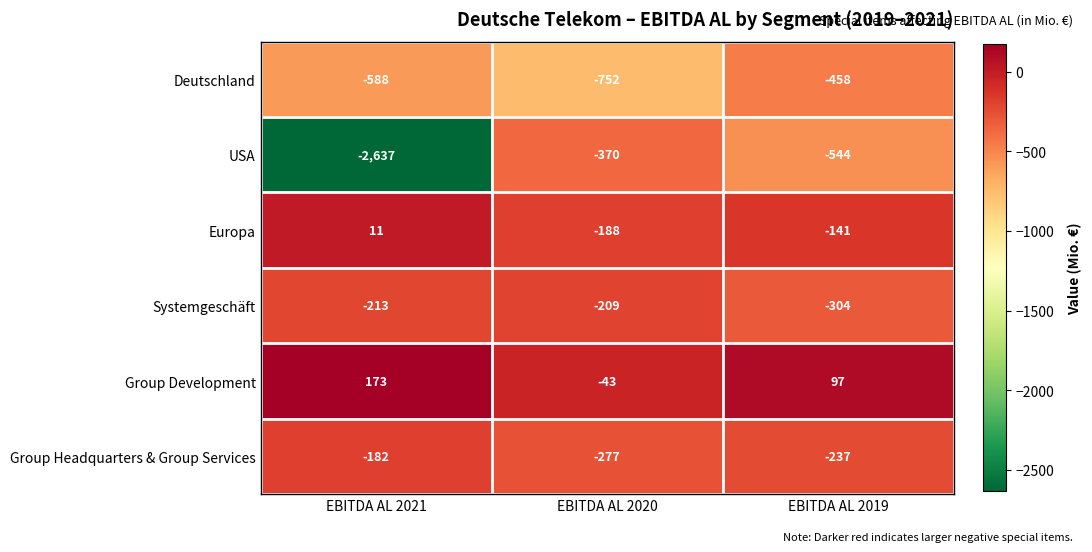

What is the sum of the Deutschland values at EBITDA AL 2019 and EBITDA AL 2020?

-1210